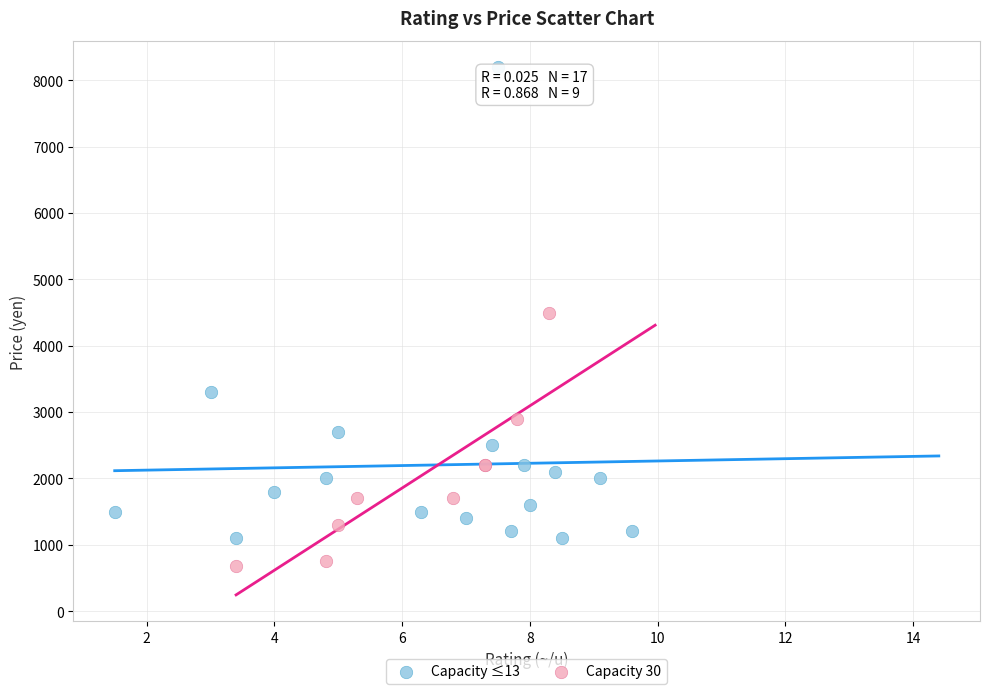

Which series contains the highest Y value?

Capacity ≤13